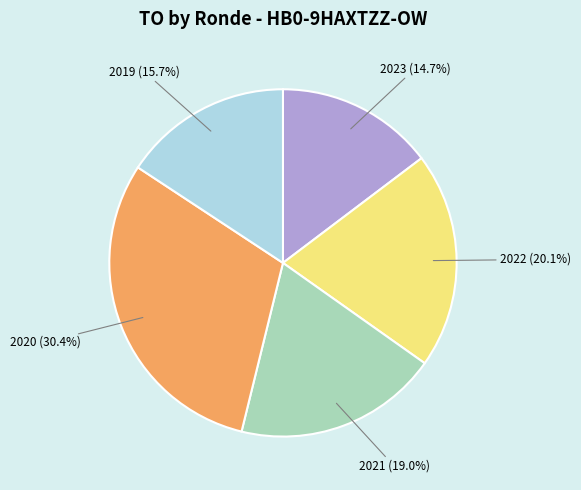

Between 2021 and 2023, which is larger?

2021